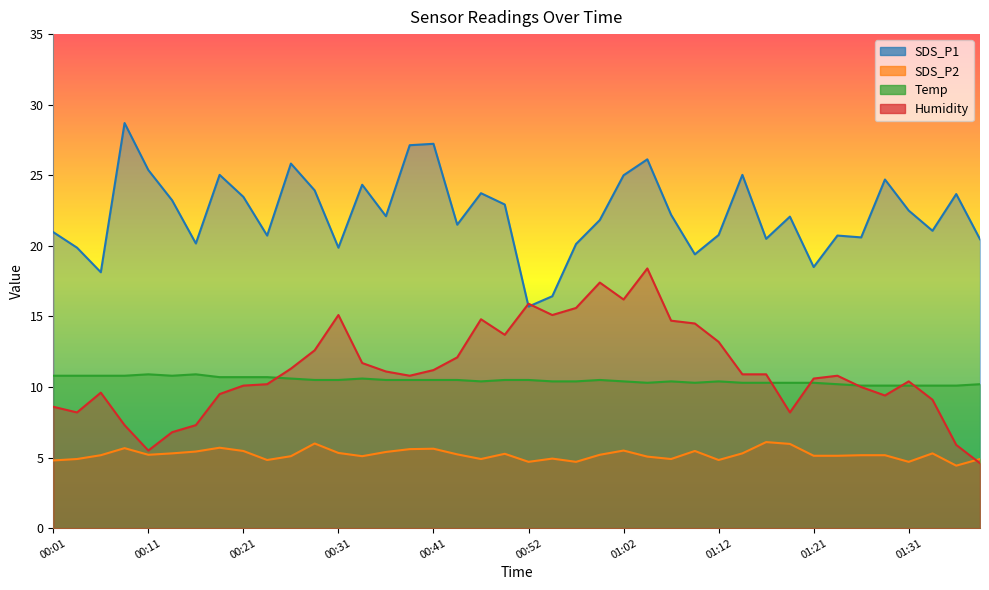

Is the value of Humidity at 01:19 greater than the value of Temp at 00:19?

No